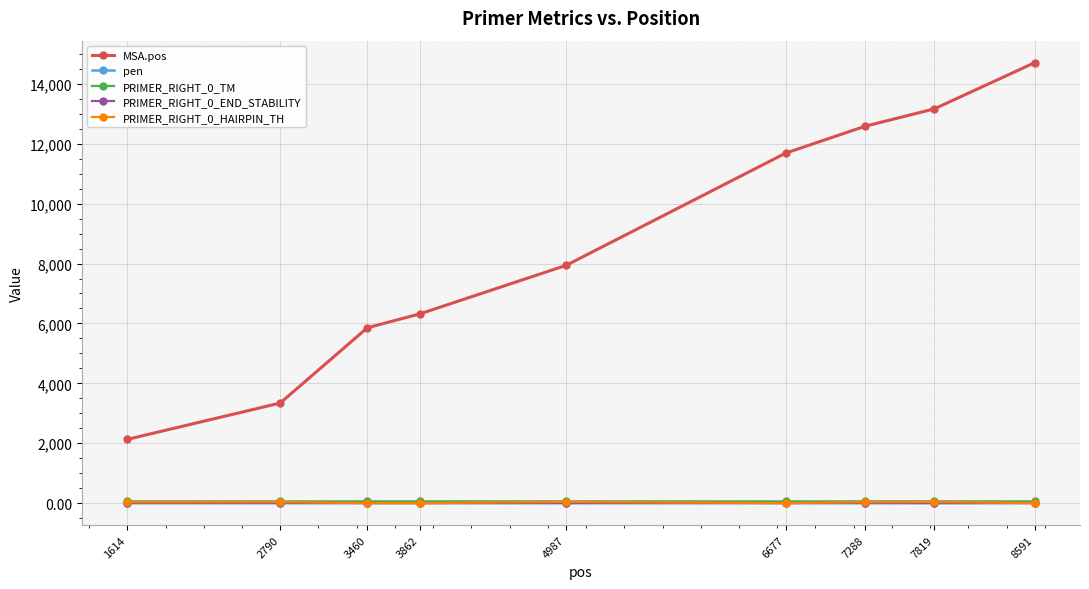

Which series has the largest range (max minus min)?

MSA.pos